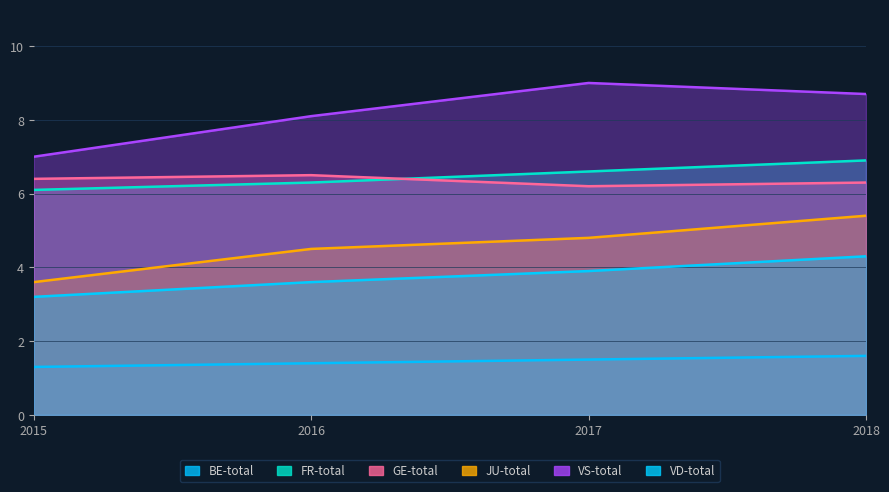

Which label corresponds to the smallest value in the chart?

2015